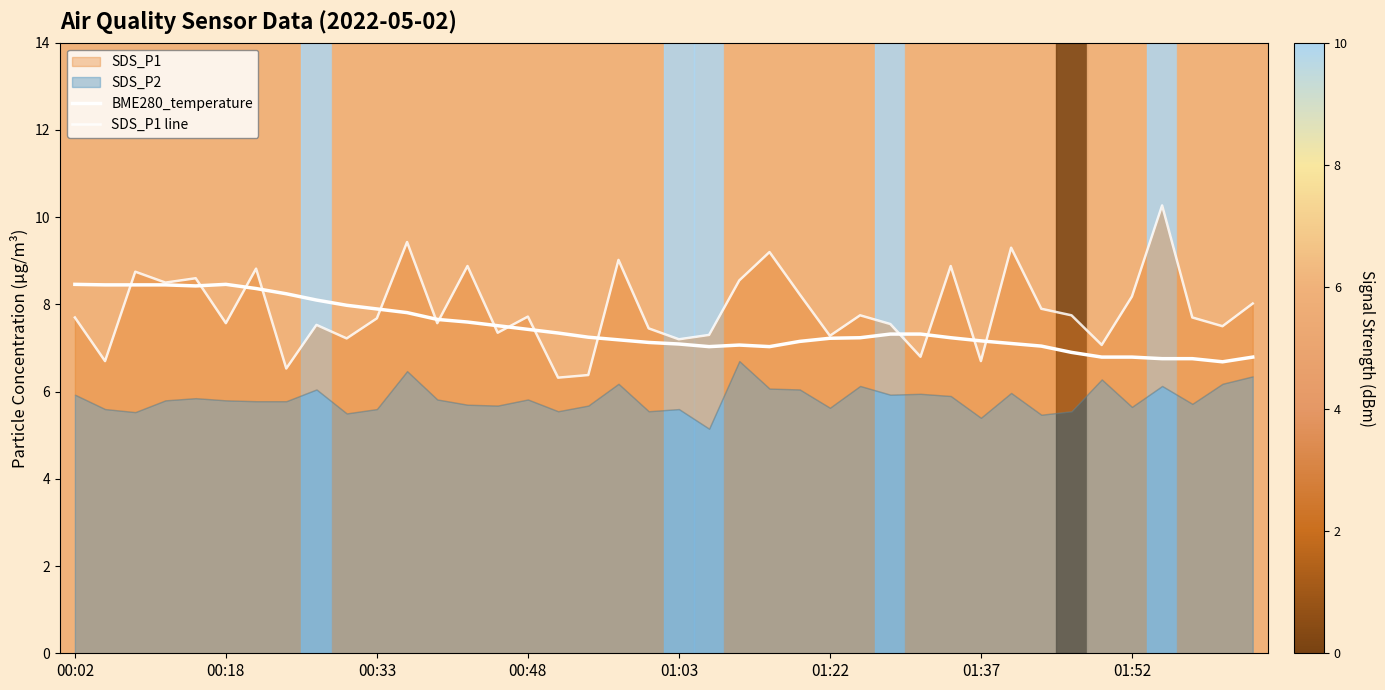

What is the minimum value shown in the chart?

6.3